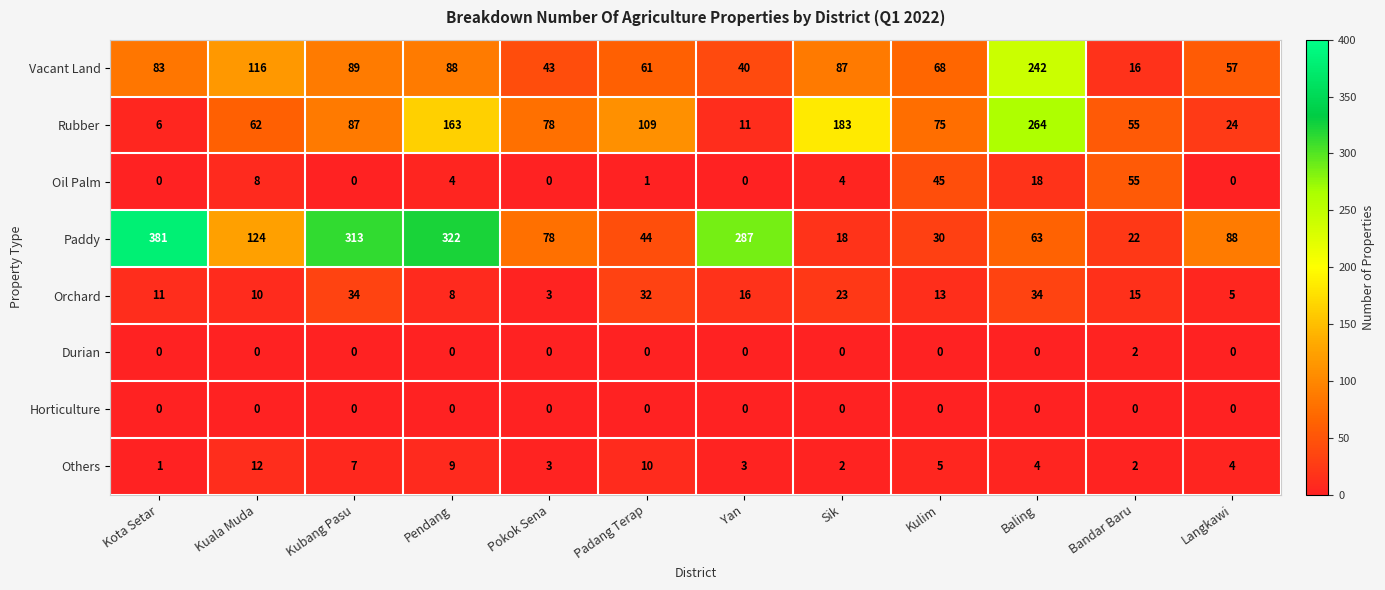

Which series has the largest total across all categories?

Paddy